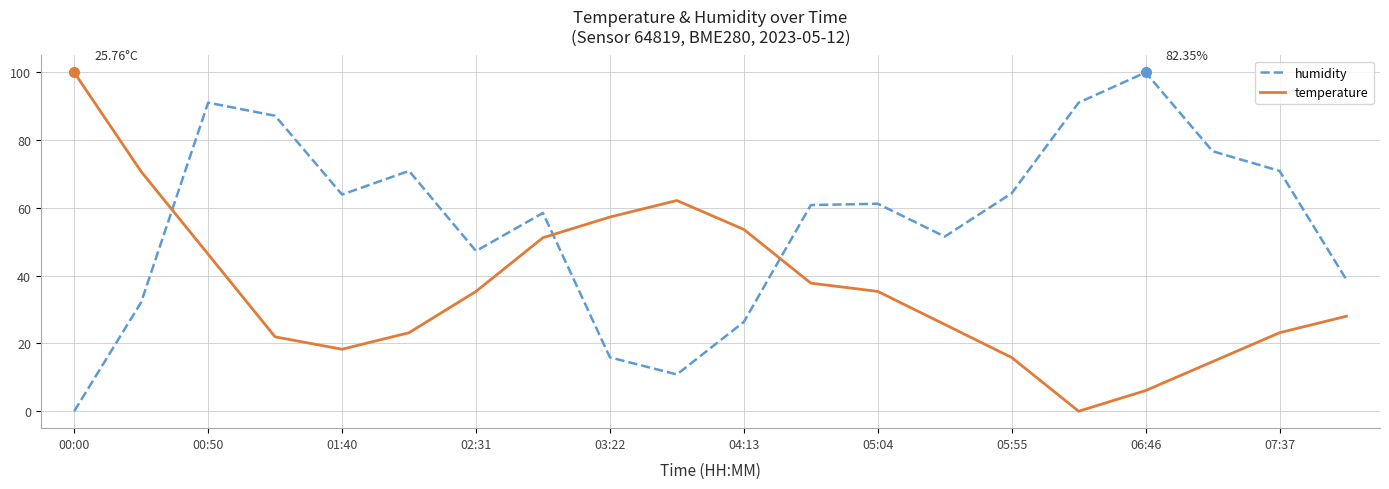

Which series has the largest total across all categories?

humidity